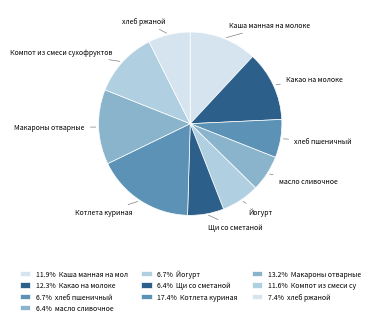

What is the ratio of the value at Котлета куриная to the value at Какао на молоке?

1.4